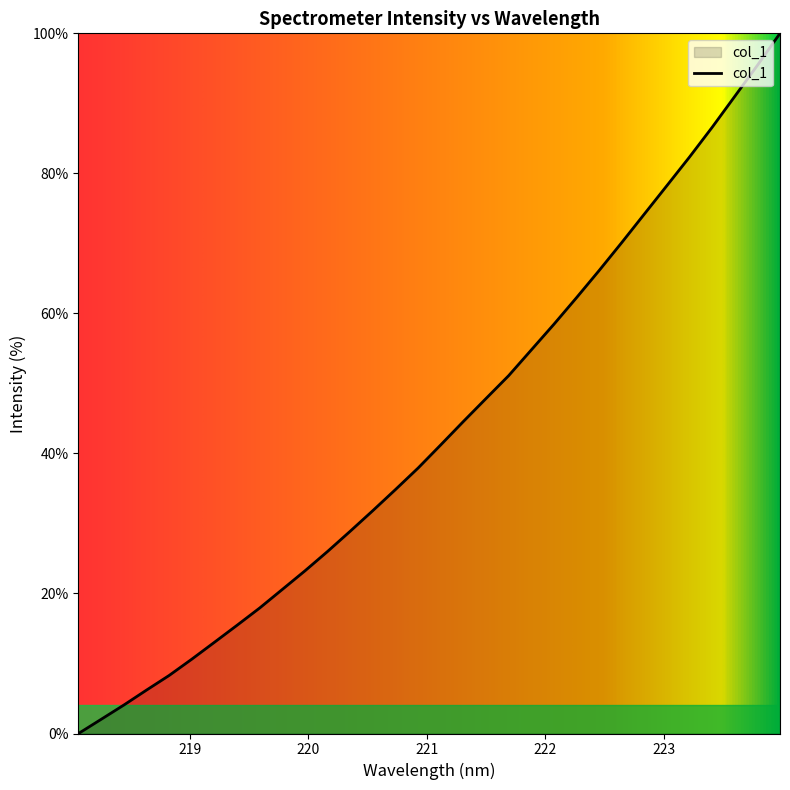

What is the difference between the maximum and minimum values?

100.0